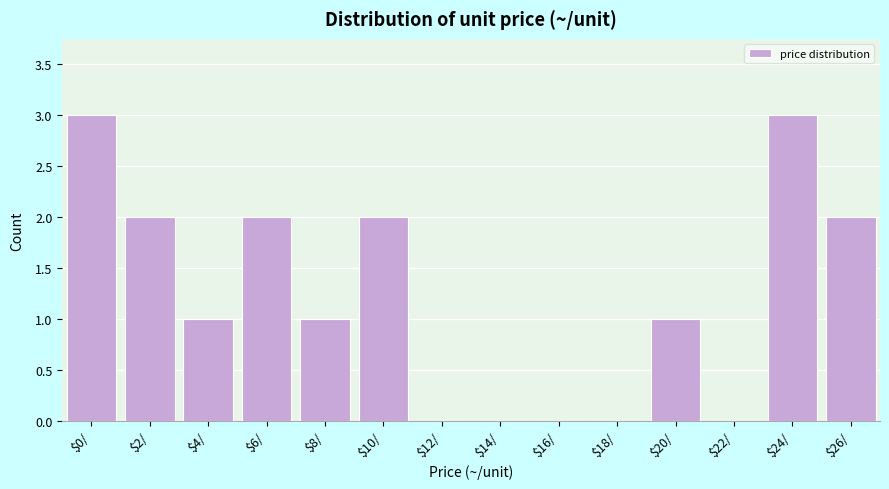

The chart shows a value of 3 at $2/. True or false?

False